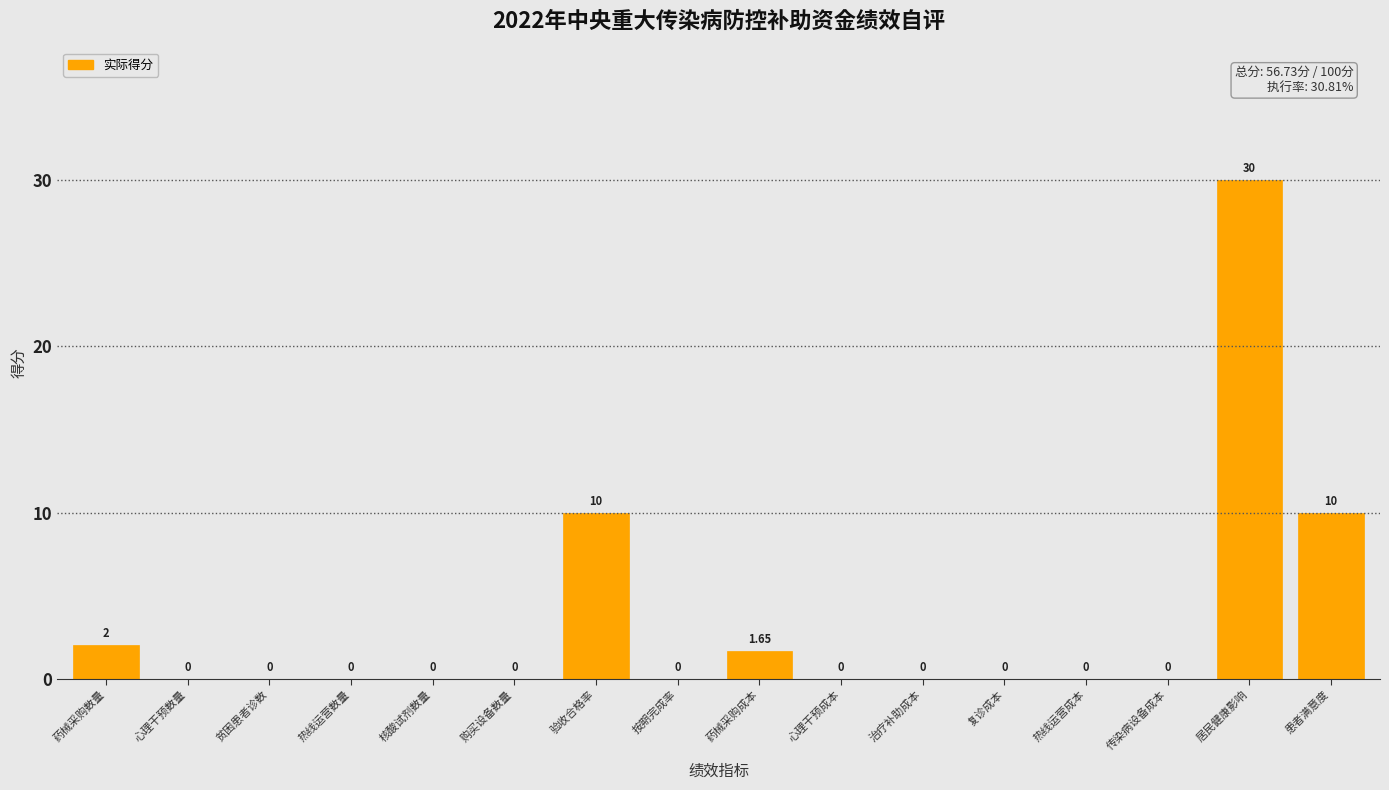

What is the sum of the values at 购买设备数量 and 患者满意度?

10.0